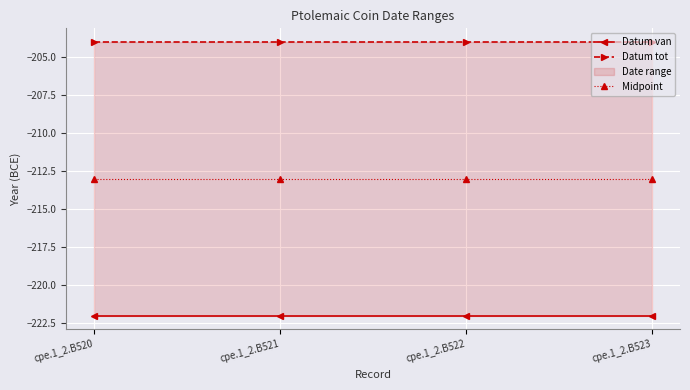

At how many categories does at least one series exceed -206?

4